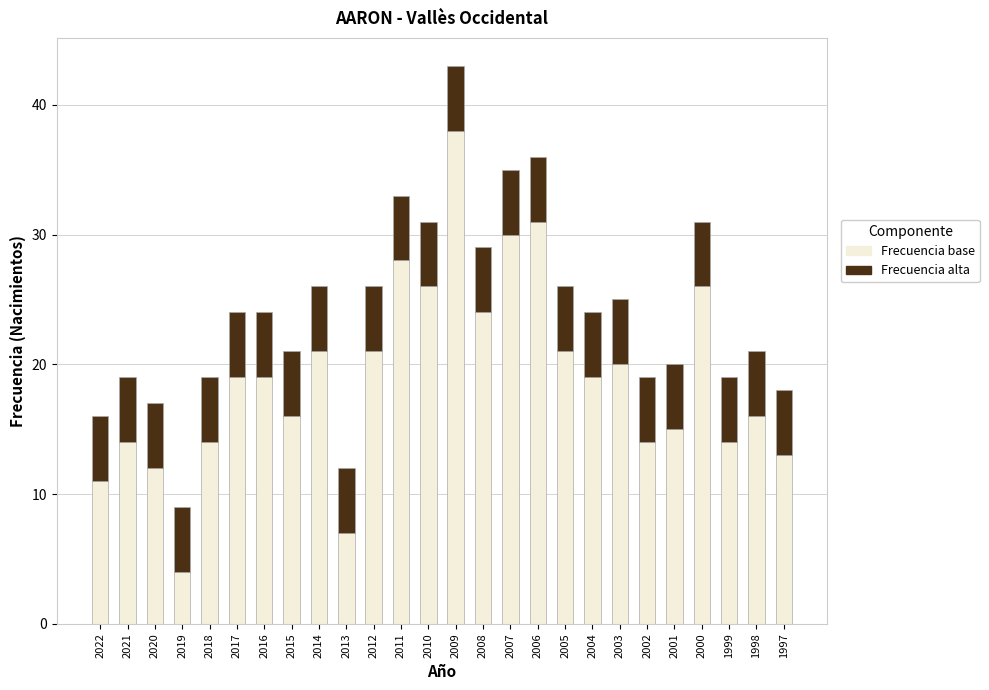

What is the total value across all series at 2018?

19